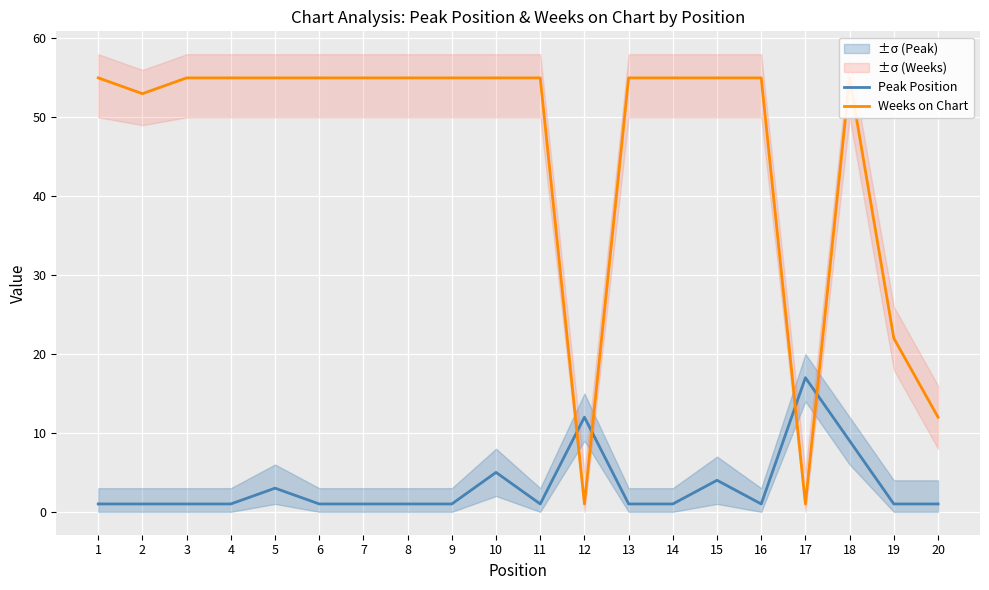

True or false: Weeks on Chart has more than 1 interior local peaks.

False